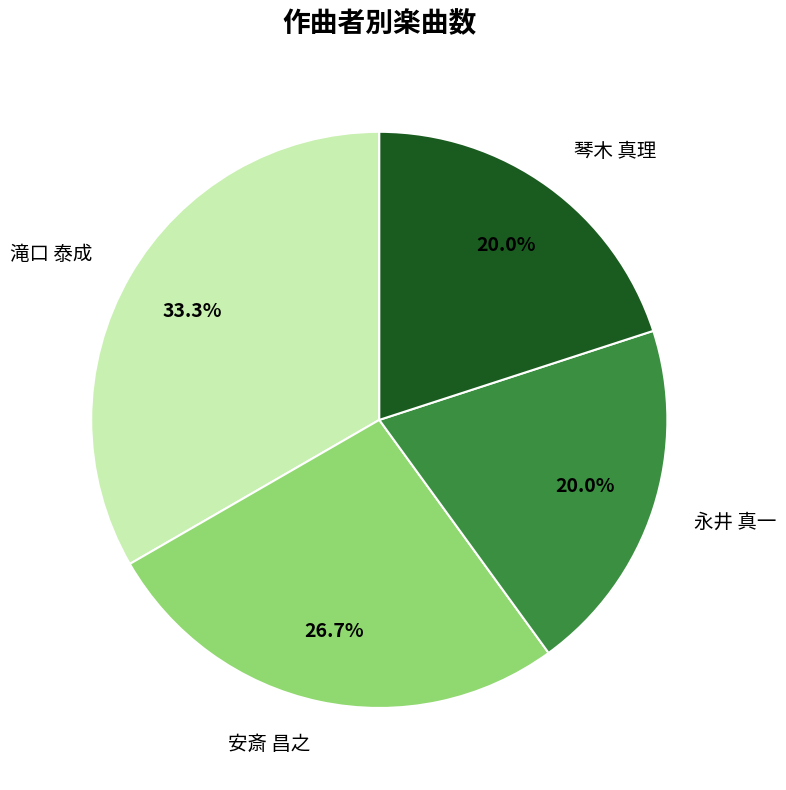

True or false: 安斎 昌之 accounts for 27% of the total.

True